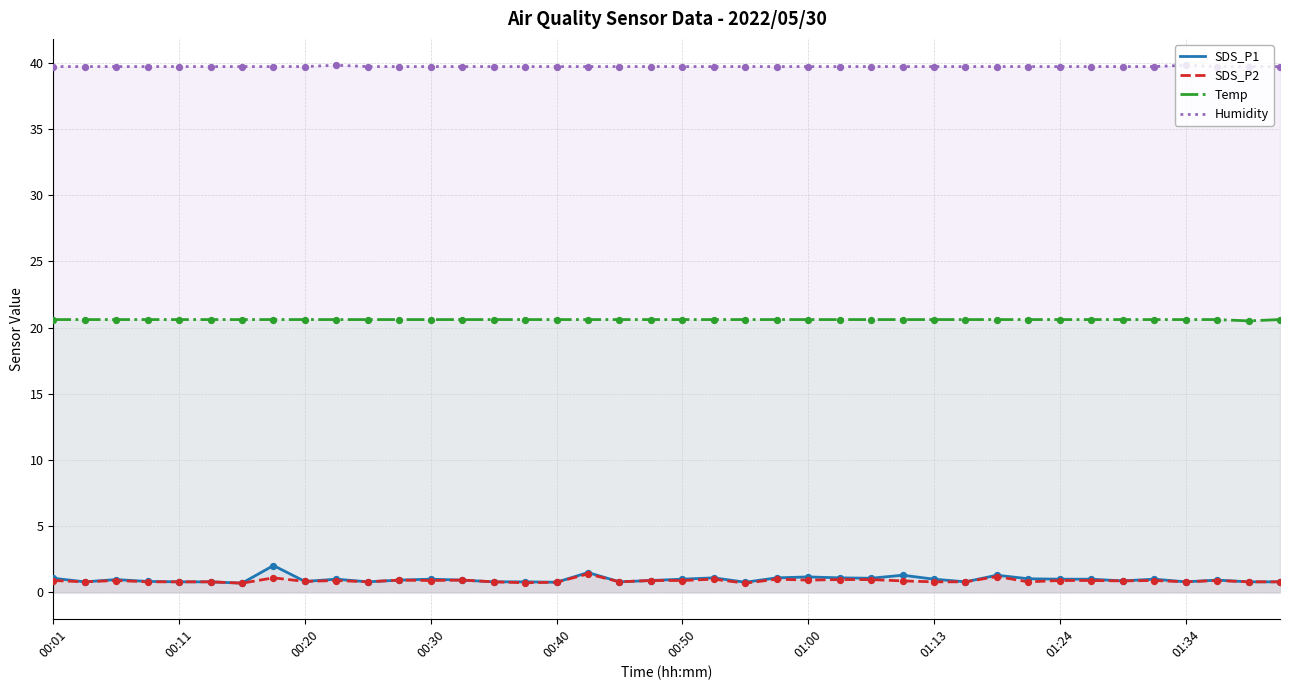

Which series has the largest total across all categories?

Humidity